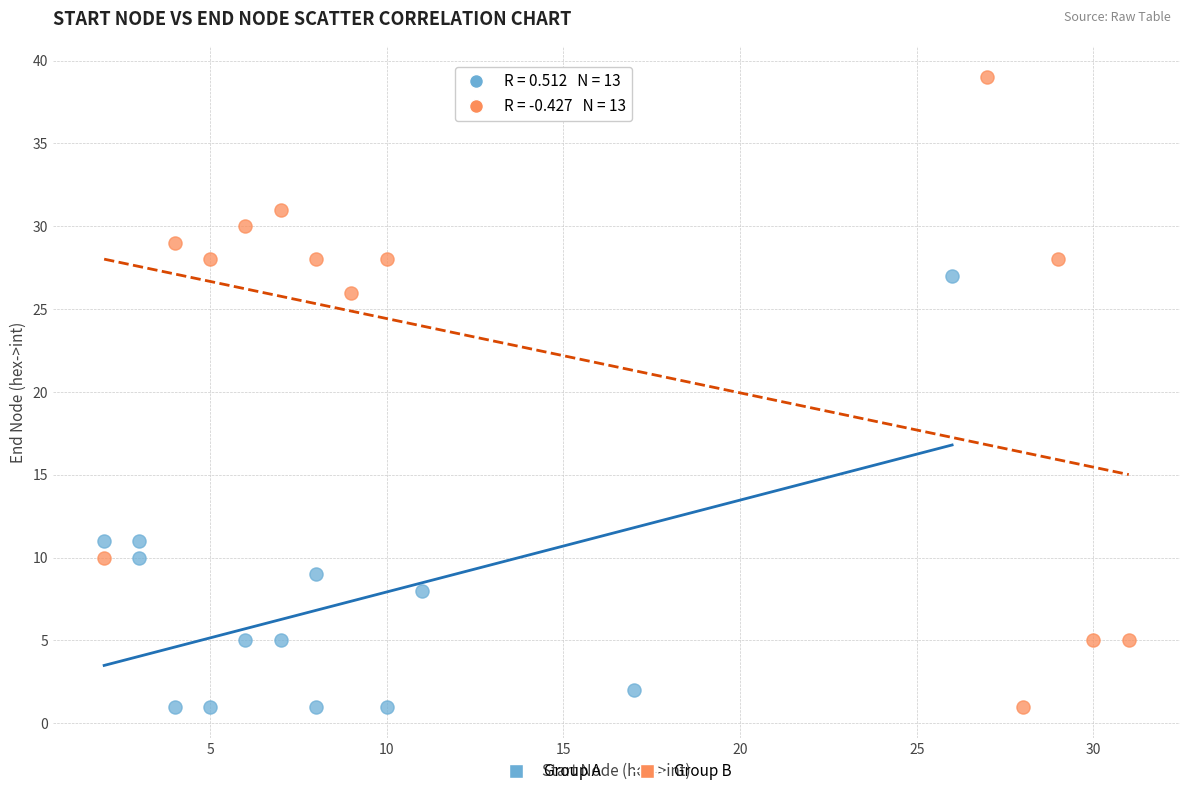

Which series has the widest spread of Y values?

Group B